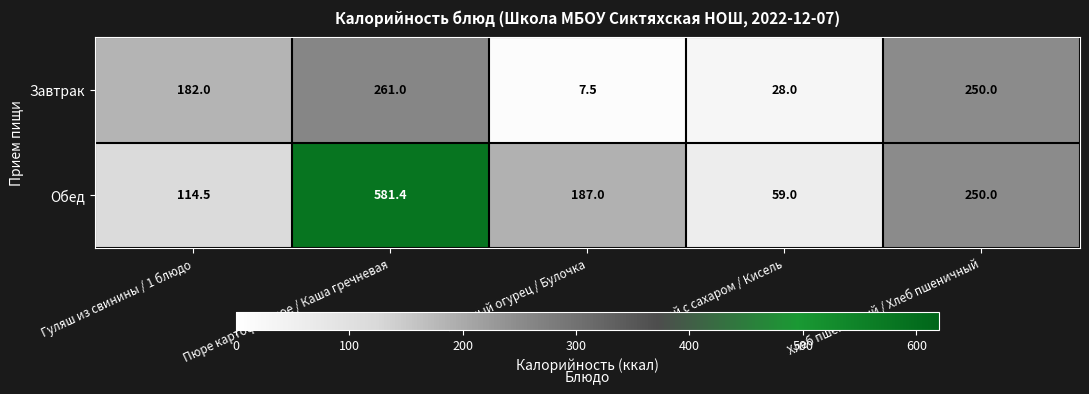

What is the approximate value of Завтрак at Хлеб пшеничный / Хлеб пшеничный?

250.0